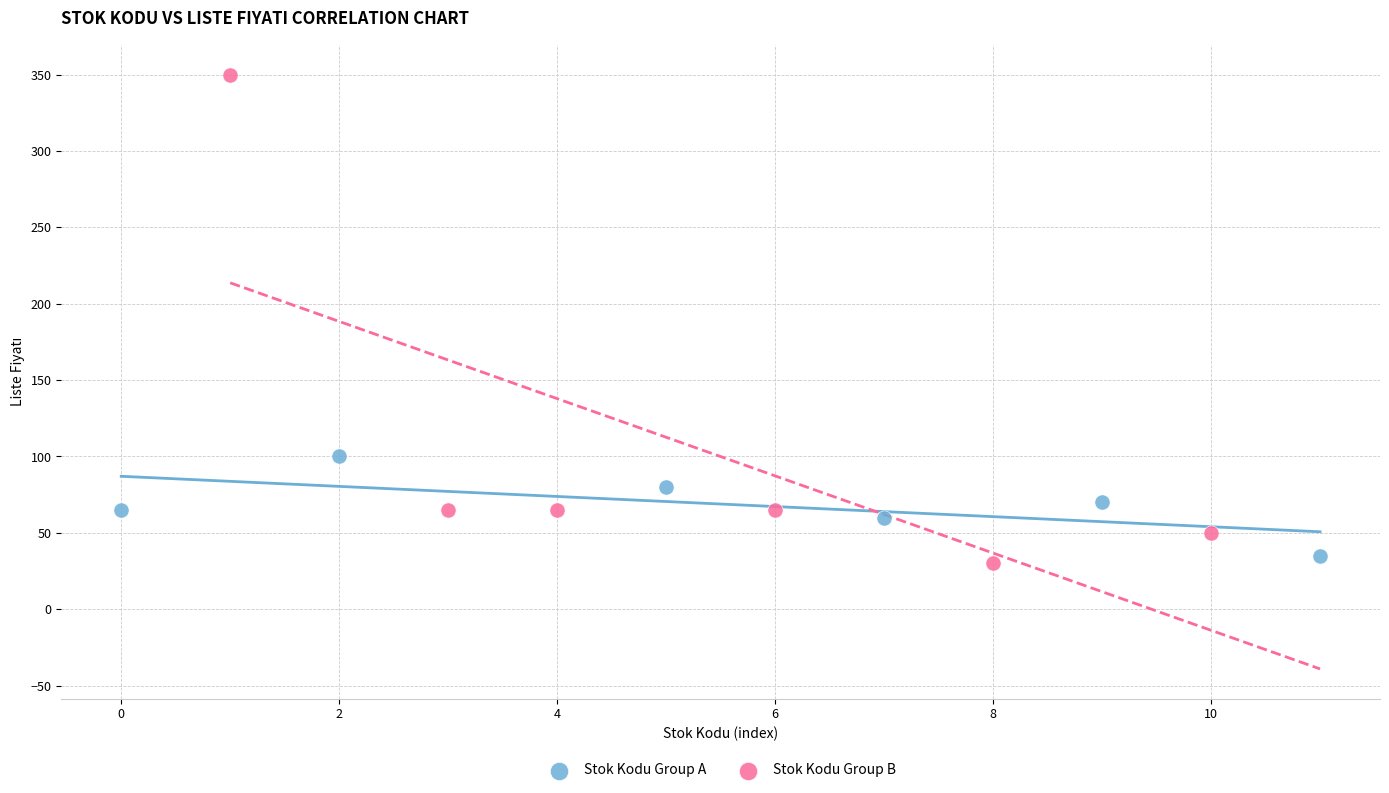

Which series has the largest Y range (max minus min)?

Stok Kodu Group B